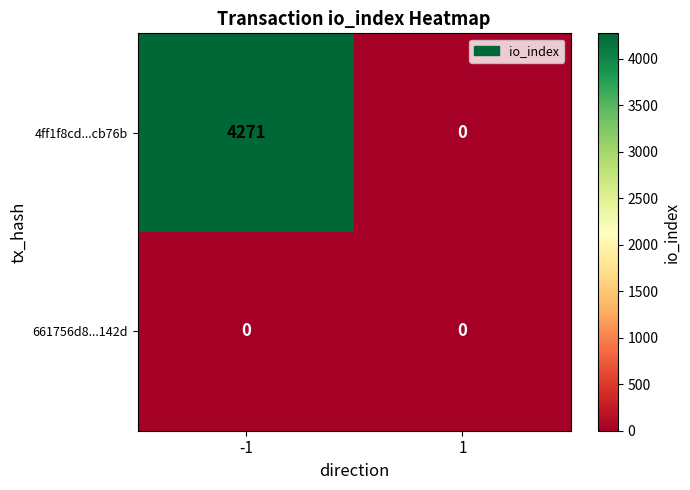

Which series has the widest spread of values?

4ff1f8cd...cb76b